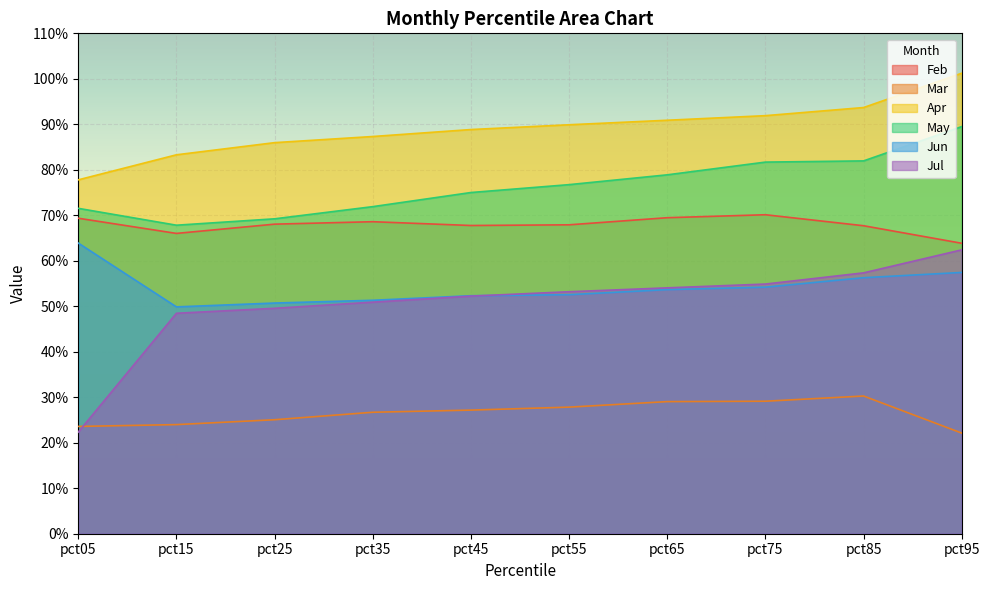

True or false: May has more than 2 points higher than both neighbors.

False